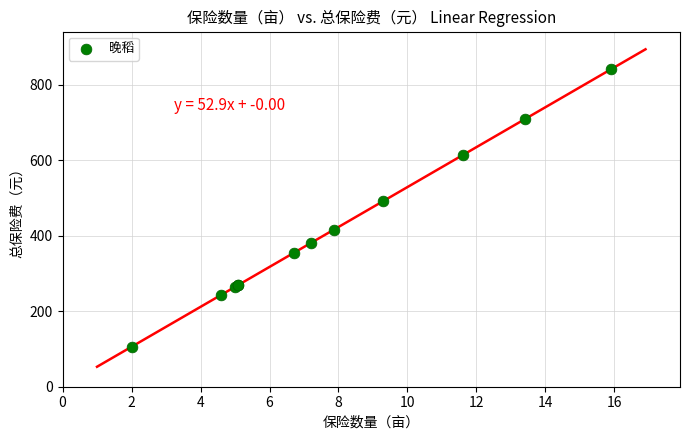

What Y value in the scatter plot is closest to 473?

491.9